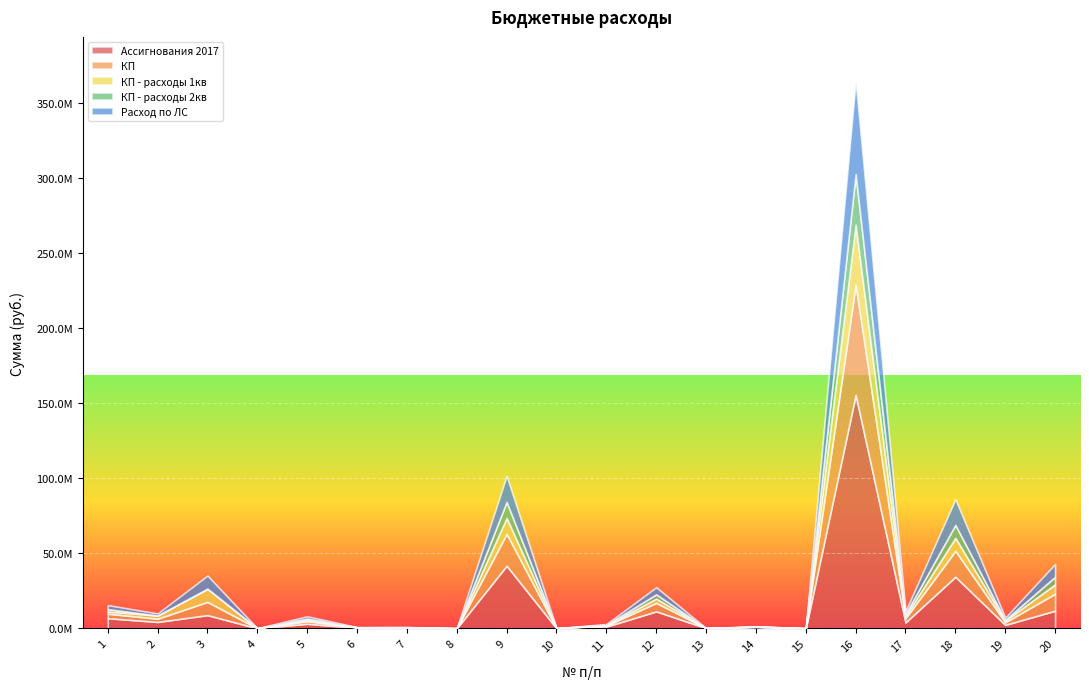

How many intersections are there between Расход по ЛС and КП - расходы 1кв?

4